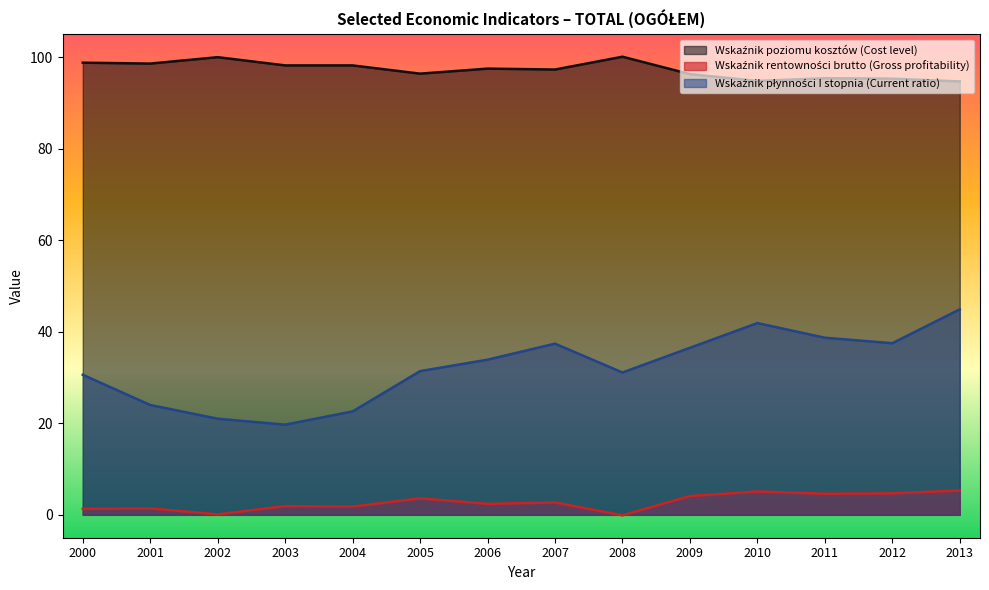

Between 2004 and 2012, which series saw the biggest shift?

Wskaźnik płynności I stopnia (Current ratio)